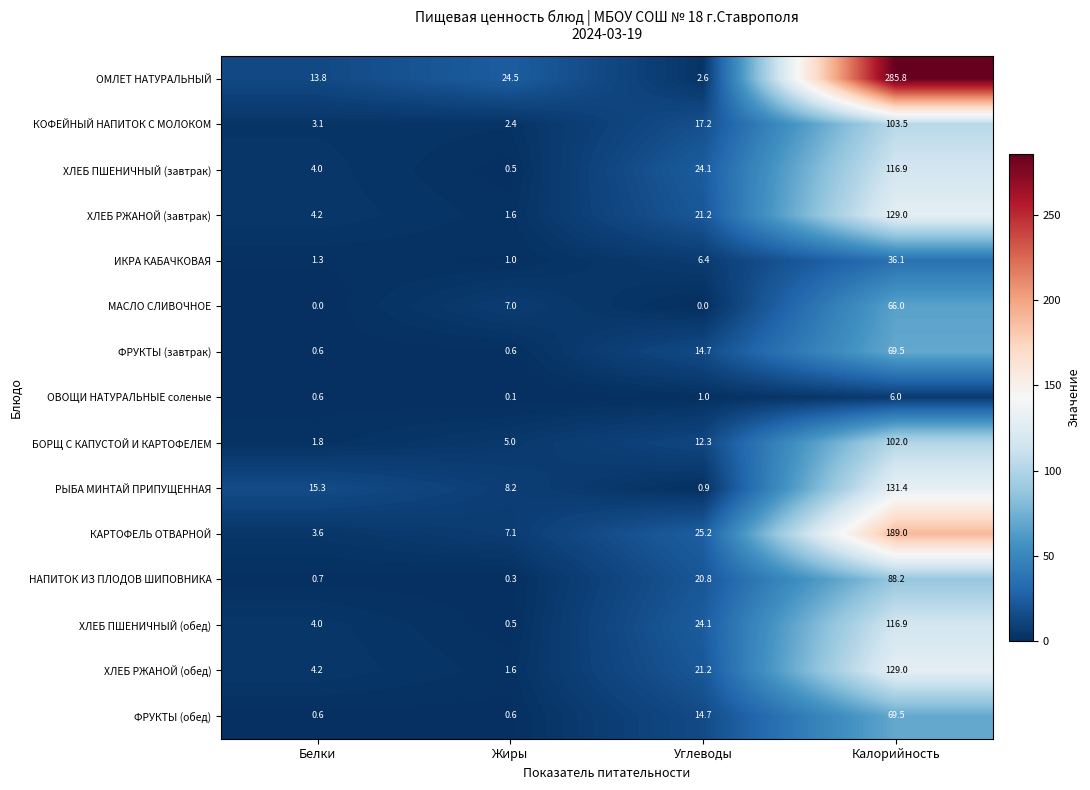

The value of ХЛЕБ РЖАНОЙ (завтрак) at Белки is 4.2. True or false?

True